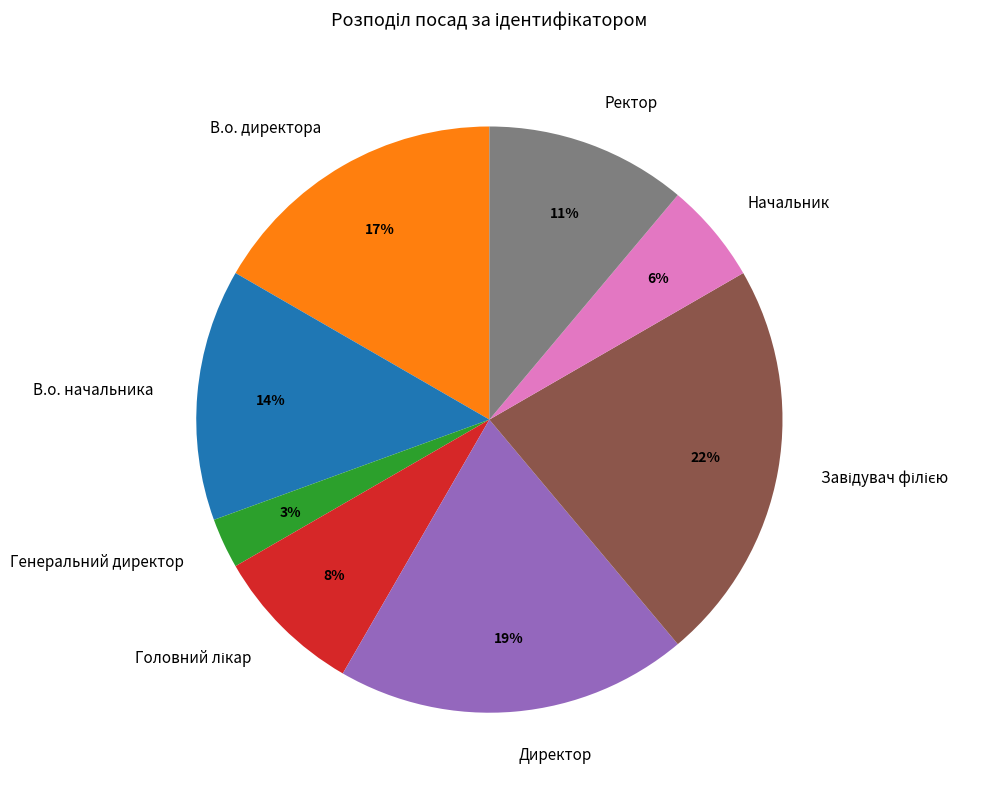

Is the sum of Начальник and В.о. директора greater than half?

No